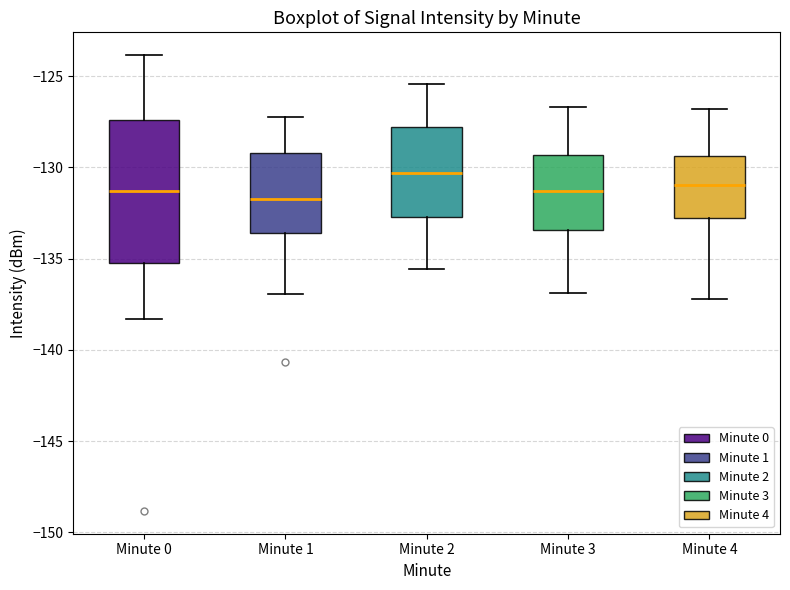

Reading left to right, read every box against the y-axis: the position of its median line, the range the box covers, and the ends of its whiskers. The values are not printed on the chart, so give them approximately, as read against the axis.

Minute 0: median -131.5, box -135.0 to -127.5, whiskers -138.5 to -124.0
Minute 1: median -131.5, box -133.5 to -129.0, whiskers -137.0 to -127.0
Minute 2: median -130.5, box -132.5 to -128.0, whiskers -135.5 to -125.5
Minute 3: median -131.5, box -133.5 to -129.5, whiskers -137.0 to -126.5
Minute 4: median -131.0, box -133.0 to -129.5, whiskers -137.0 to -127.0